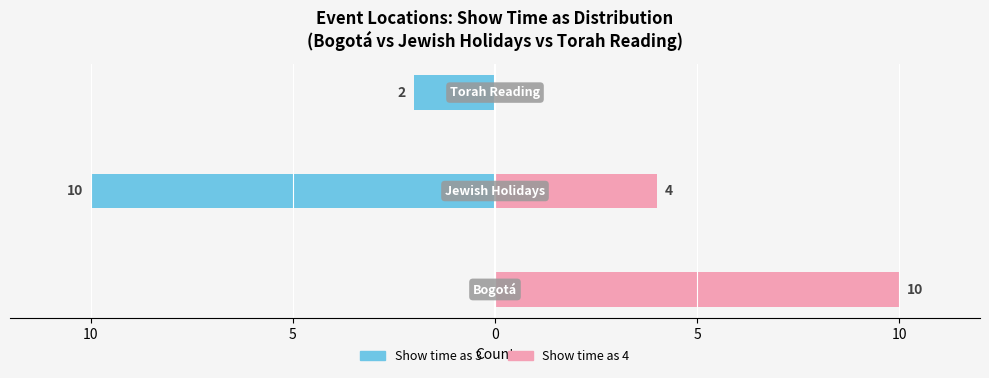

How many Show time as 4 values are between 0 and 10?

3